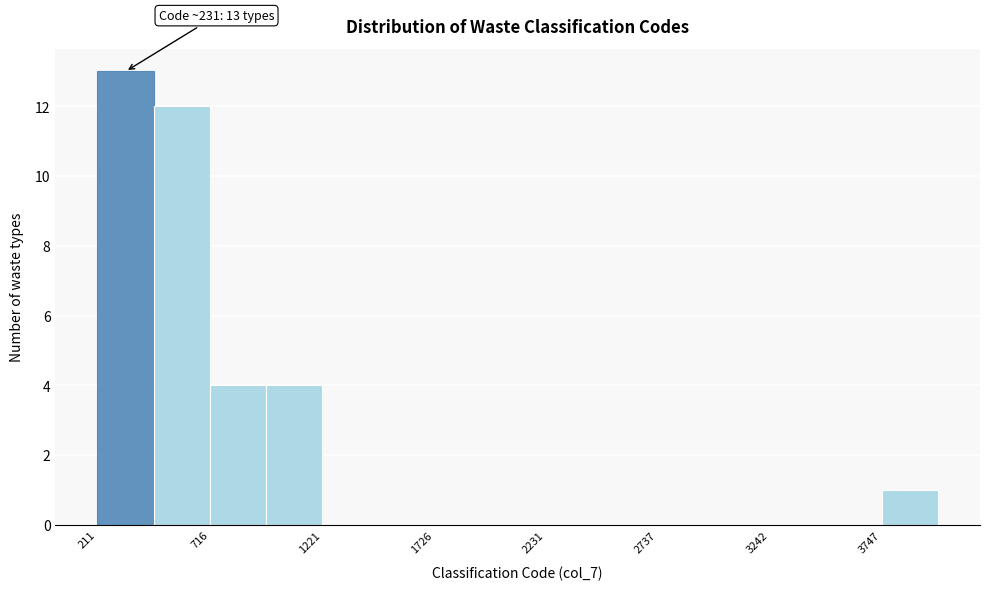

Read against the x-axis, roughly where is the centre of the tallest bar?

300